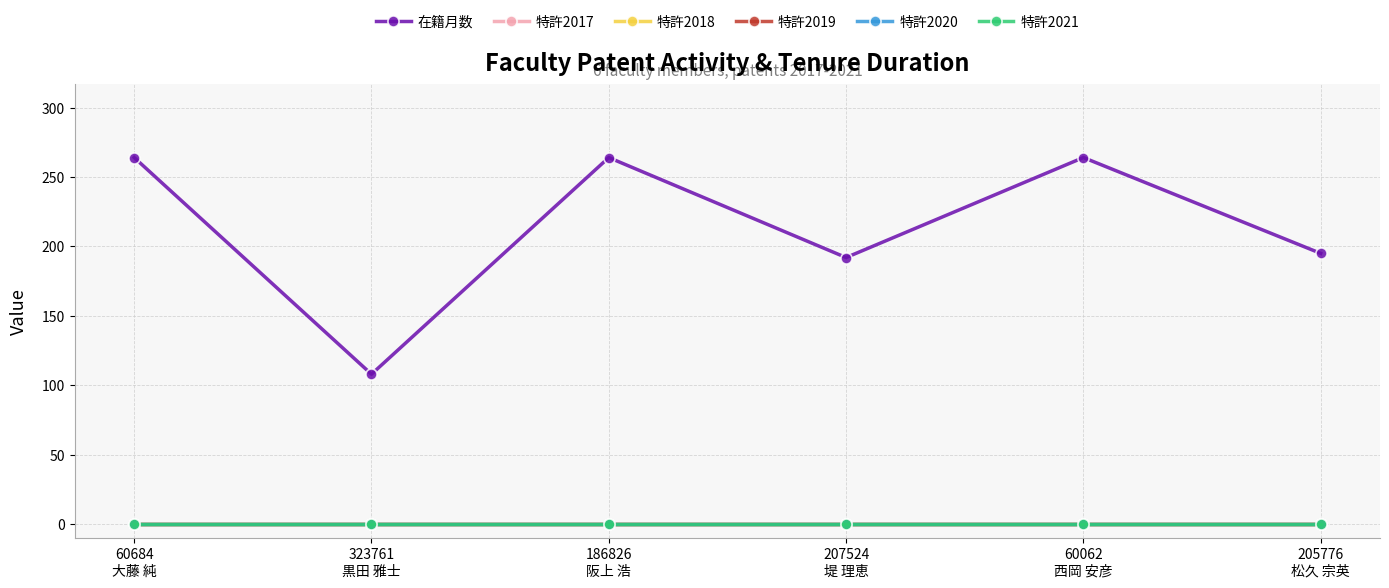

Rank the series by their maximum value, from lowest to highest.

特許2017, 特許2018, 特許2019, 特許2020, 特許2021, 在籍月数